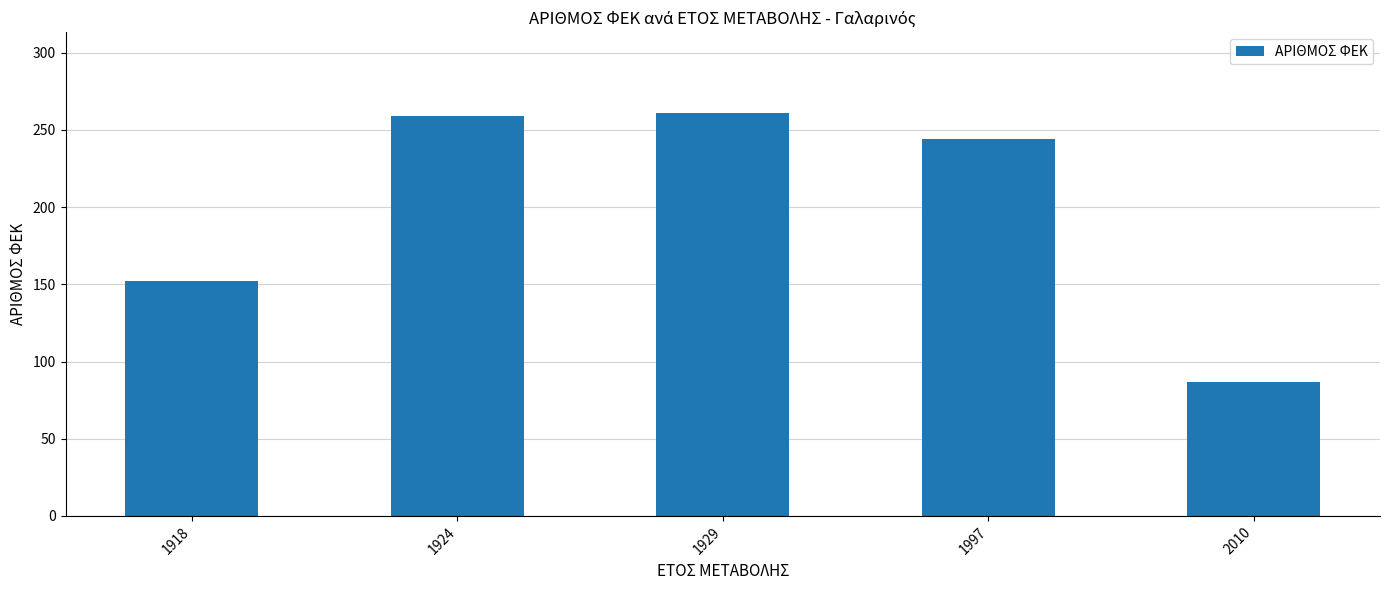

What is the difference between the maximum and minimum values?

174